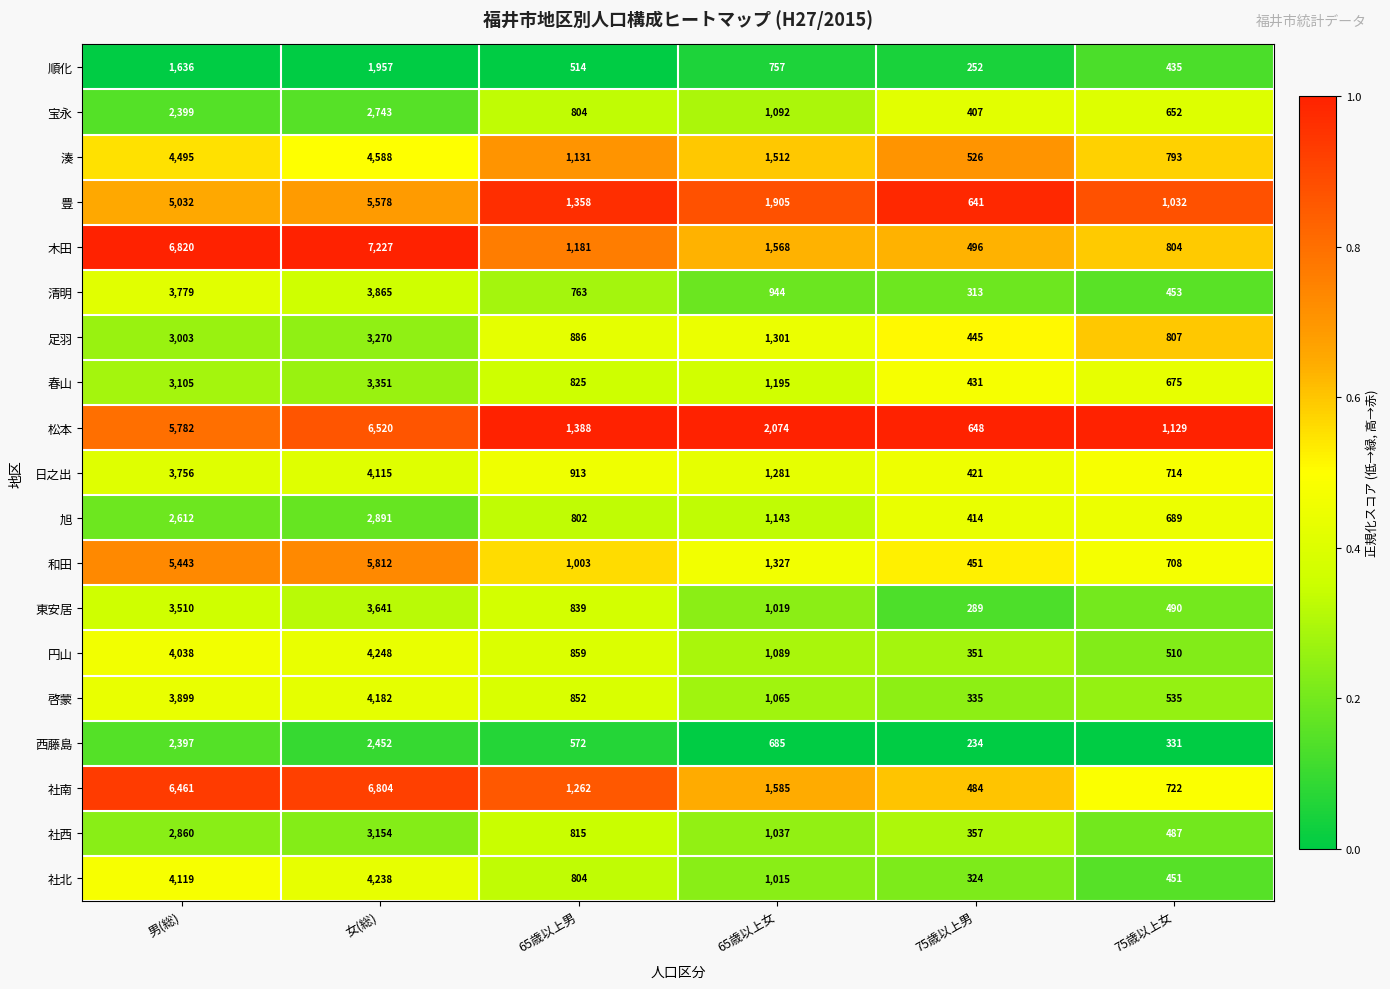

Where is 春山 nearest to the value 1891?

65歳以上女